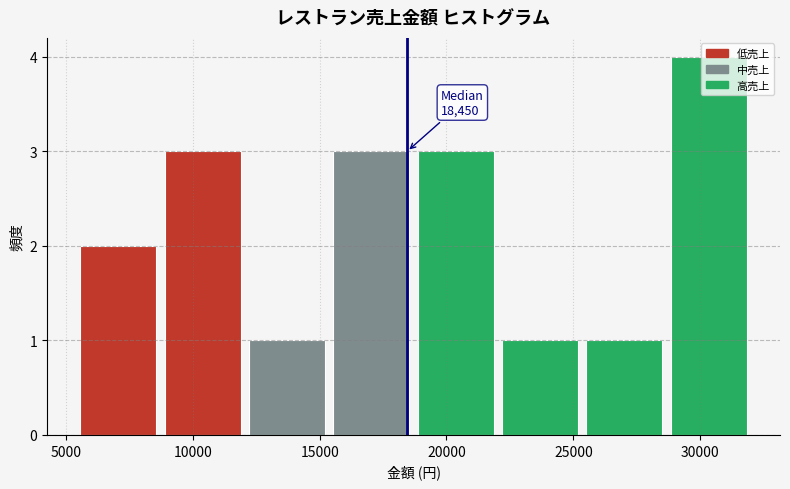

Over which range of the x-axis is the bar tallest?

28500 to 32000